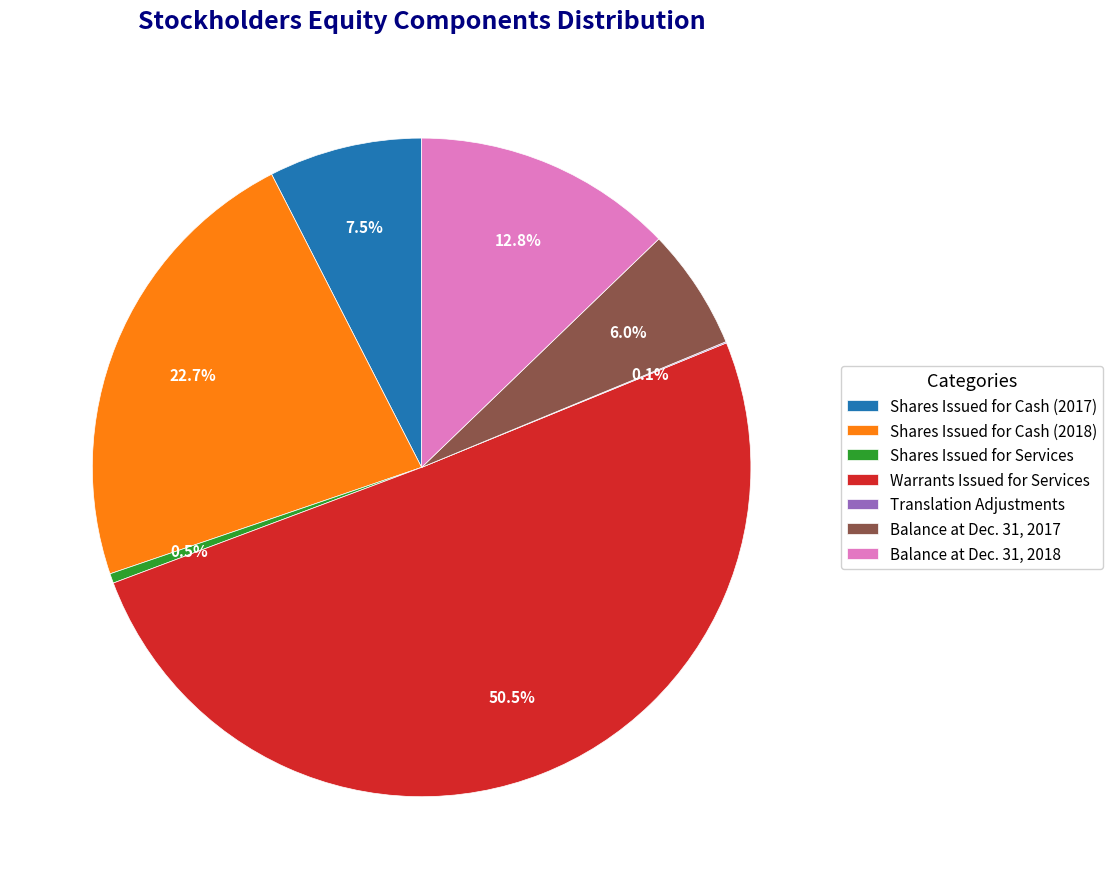

Which slice is the largest?

Warrants Issued for Services